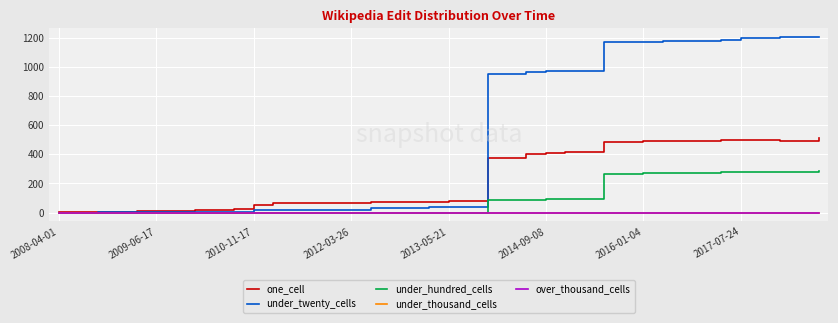

Does the chart display data point markers on the line(s)?

No